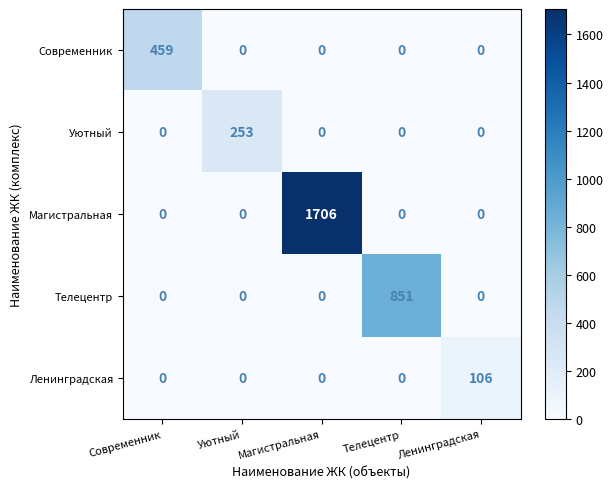

The Ленинградская series shows 0 at Магистральная. True or false?

True